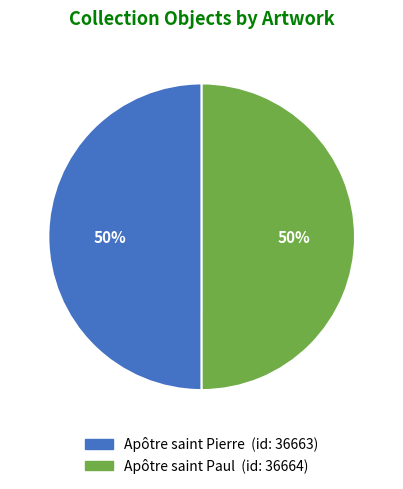

To the nearest percent, what portion does Apôtre saint Pierre represent?

50%